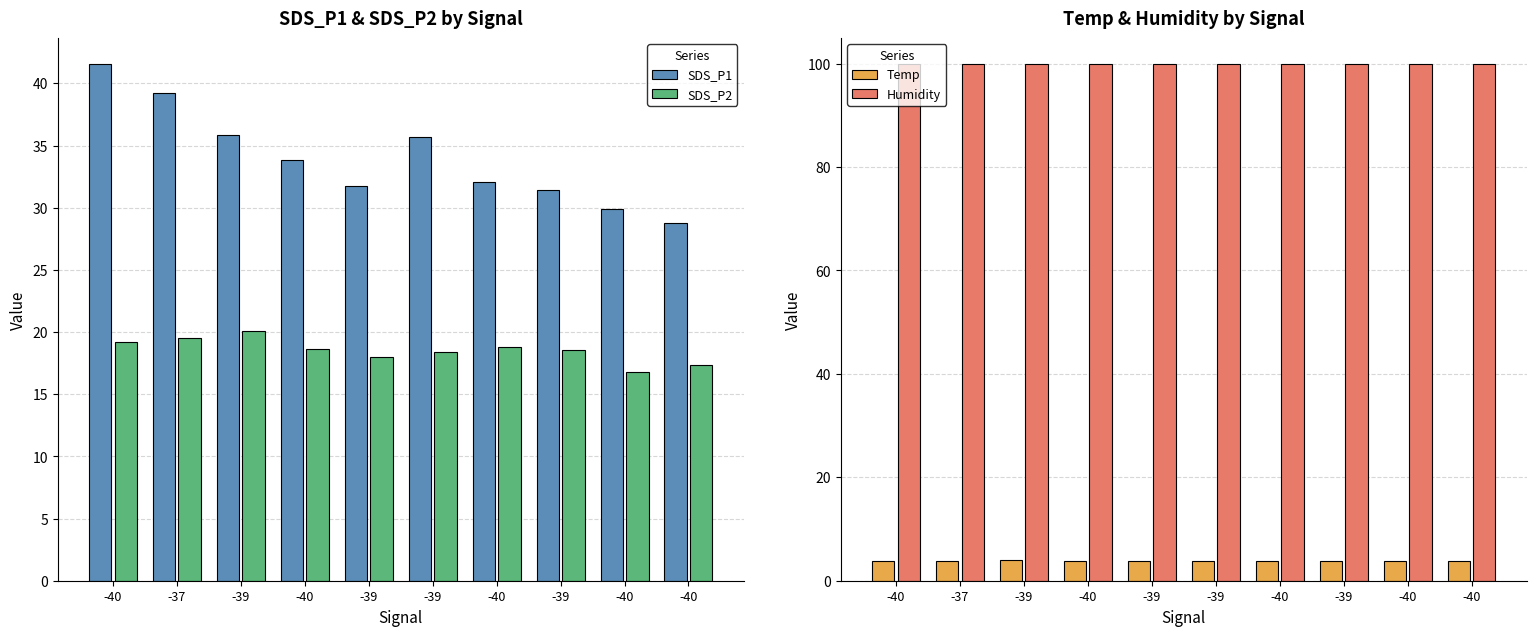

The value of SDS_P2 at -40 is 7.2. True or false?

False